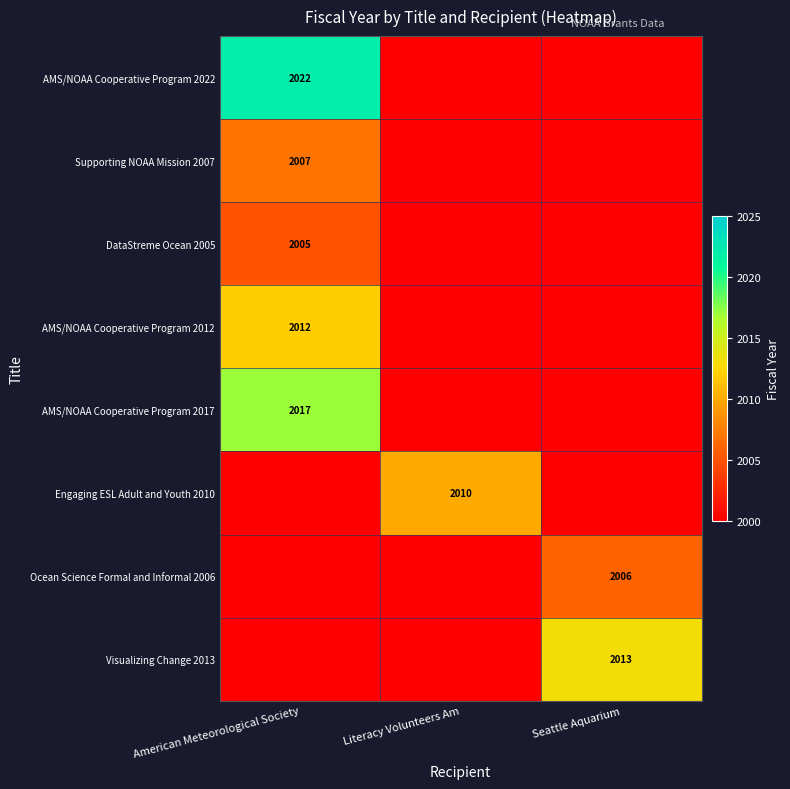

True or false: AMS/NOAA Cooperative Program 2017 has a value of 2017 at American Meteorological Society.

True